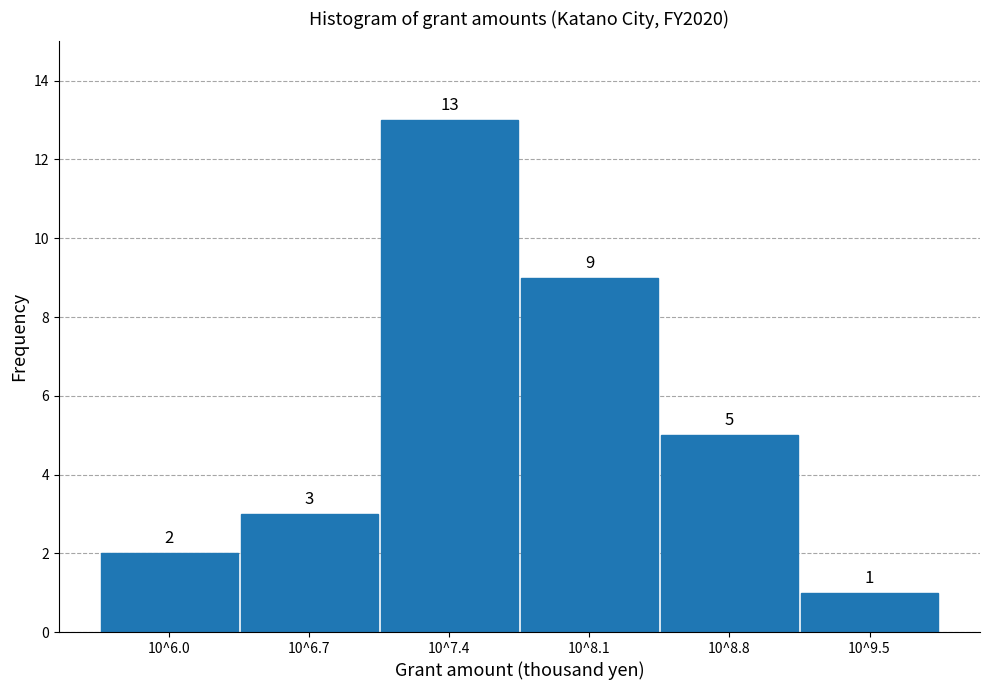

Reading left to right, extract all data points from this chart.

2	3	13	9	5	1